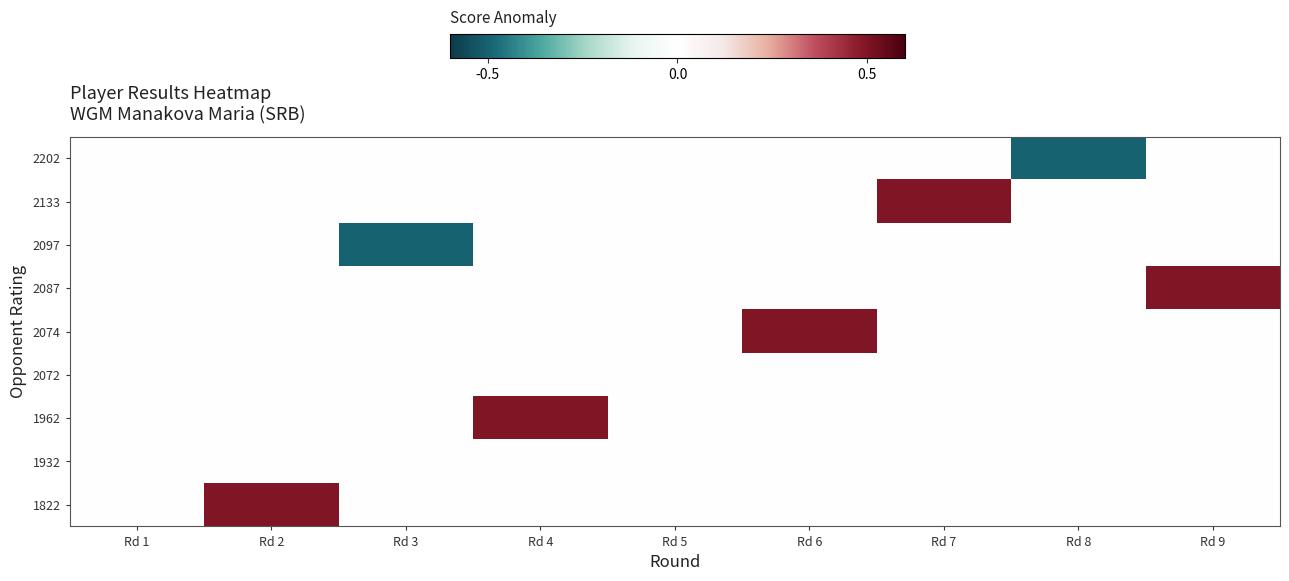

How many distinct data groups are displayed?

9